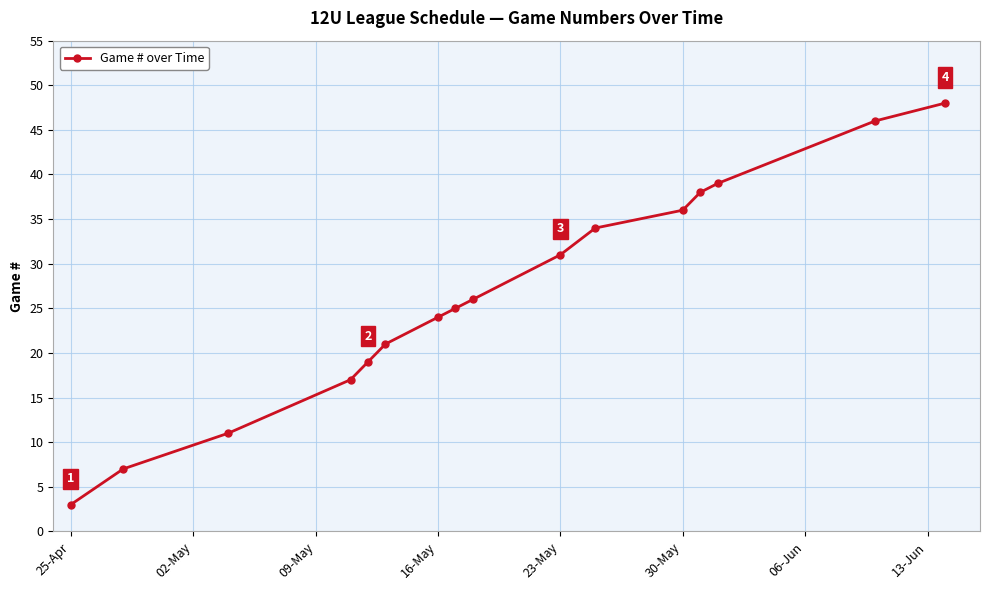

Reading right to left, extract all data points from this chart.

48	46	39	38	36	34	31	26	25	24	21	19	17	11	7	3